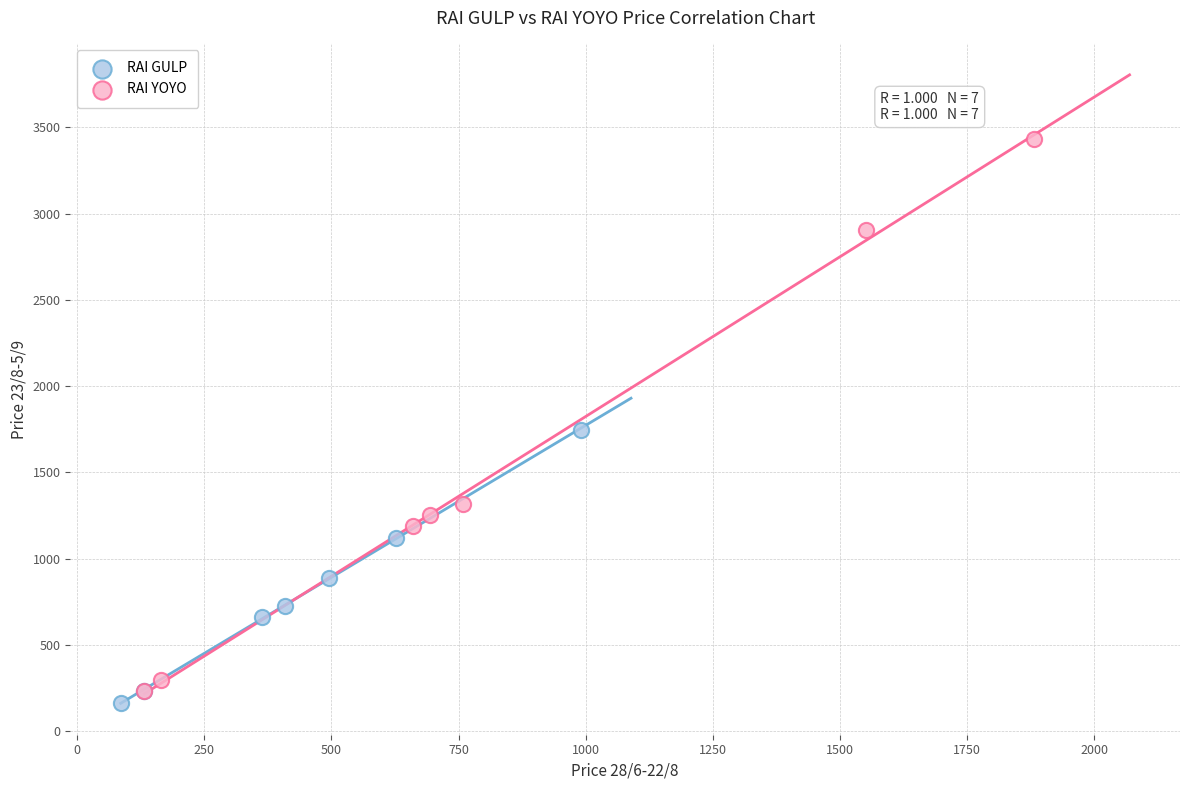

What are all the series names shown in the legend?

RAI GULP, RAI YOYO